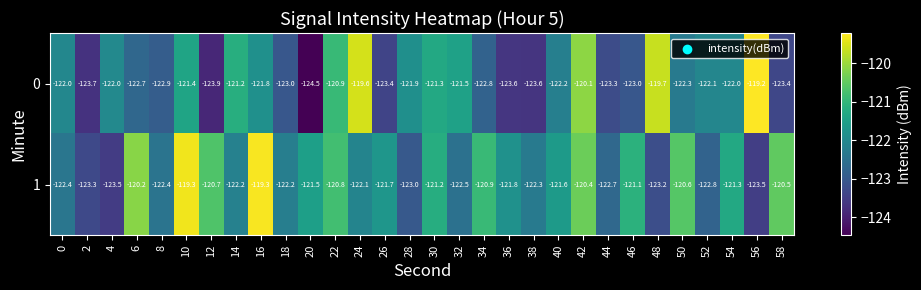

What is the difference between the highest and lowest values at 54?

0.7